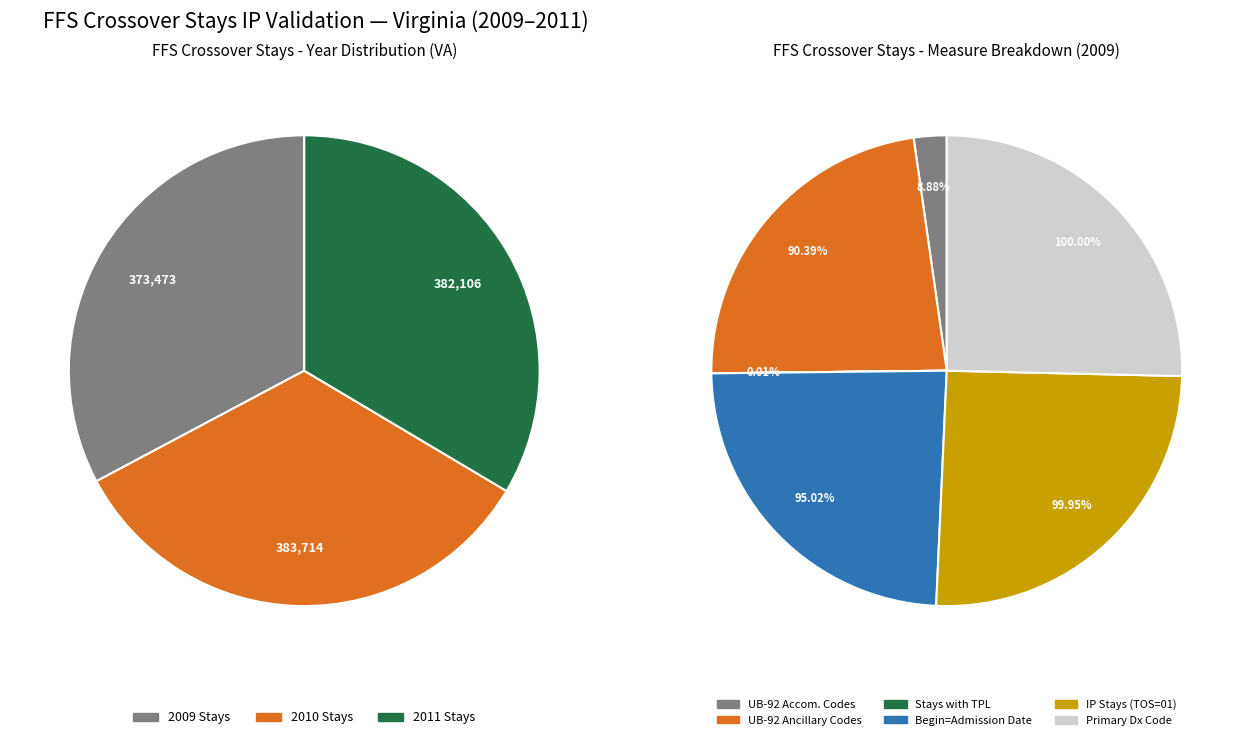

The % Stays with TPL slice represents 0% of the pie. True or false?

True